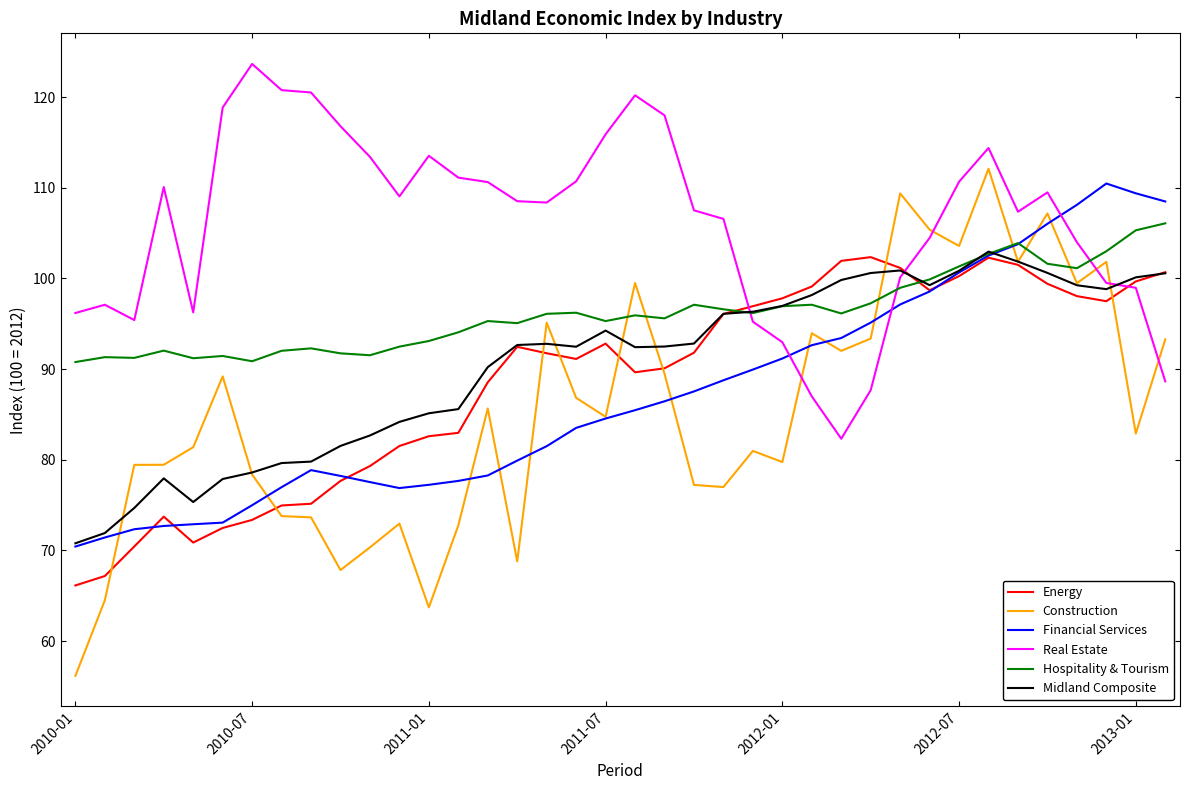

What is the smallest value displayed?

56.2